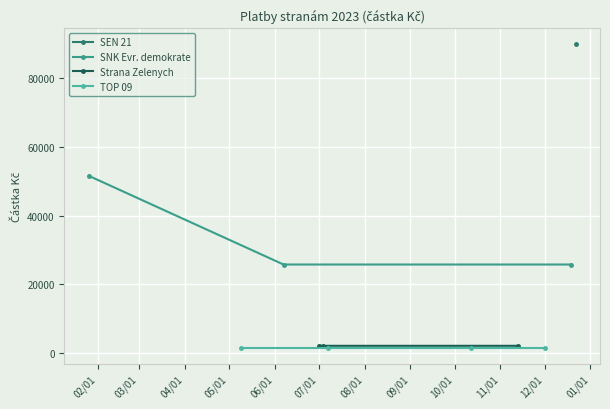

What is the lowest value of the Strana Zelenych series?

2148.8